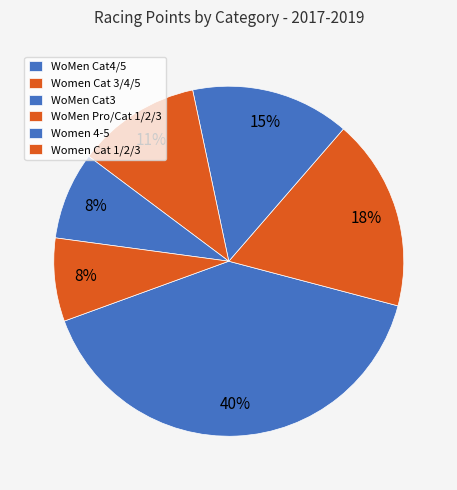

How many segments does this pie chart have?

6